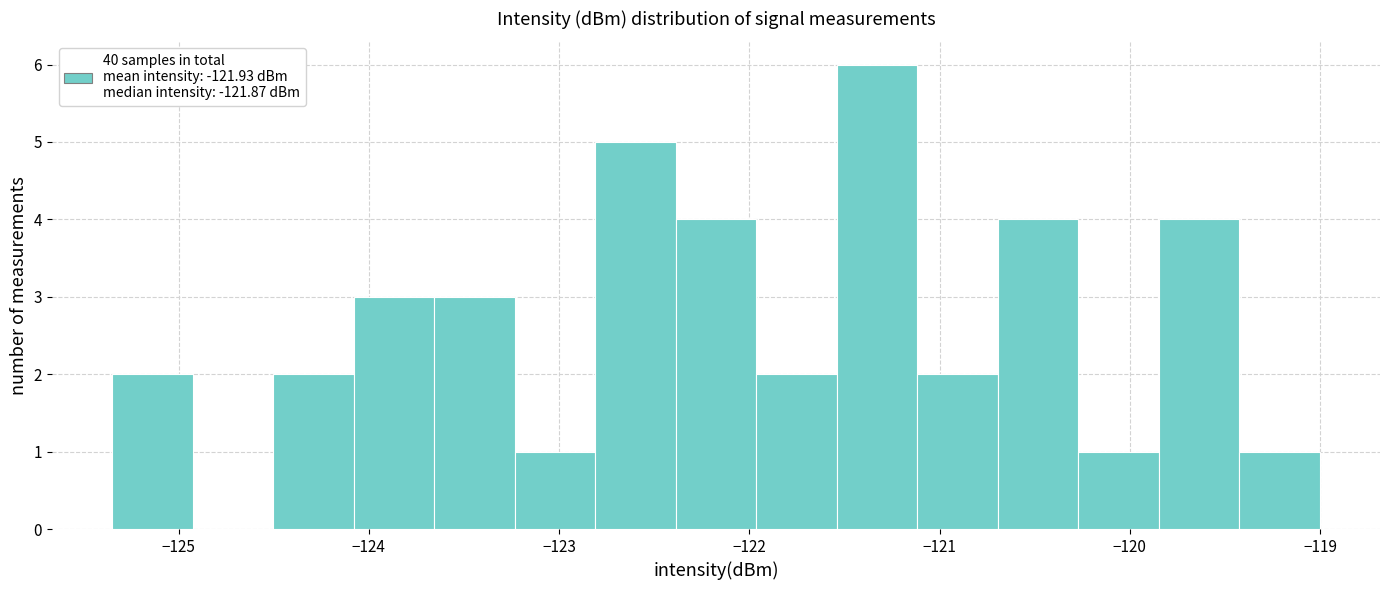

Which range on the x-axis has the tallest bar?

-121.5 to -121.1